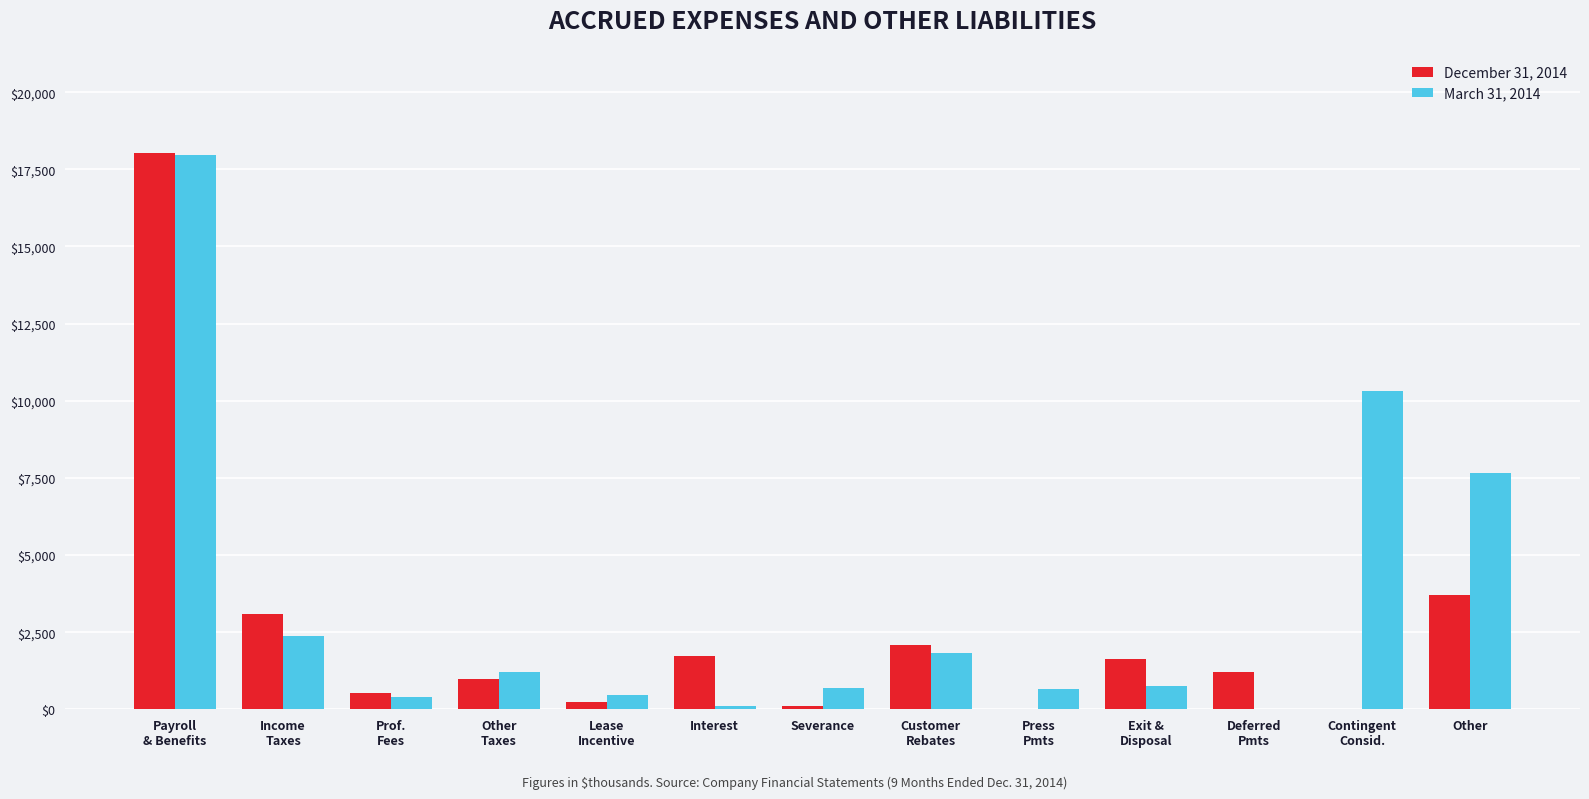

Which label corresponds to the largest value in the chart?

Payroll
& Benefits